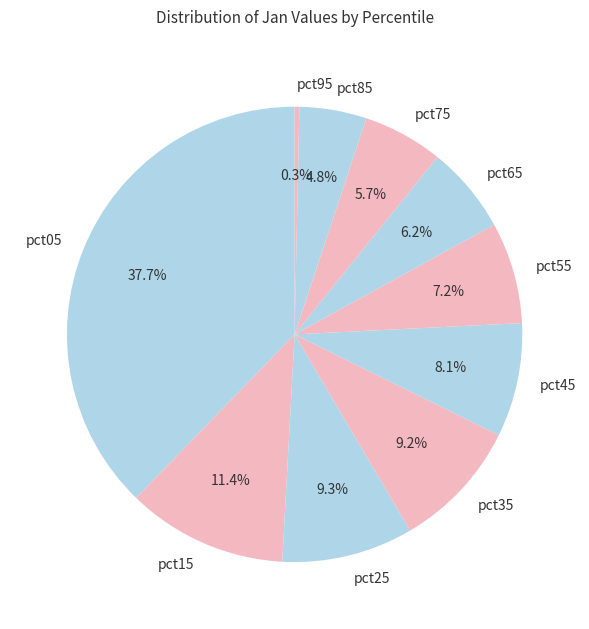

What percentage is the pct75 slice, to the nearest percent?

6%